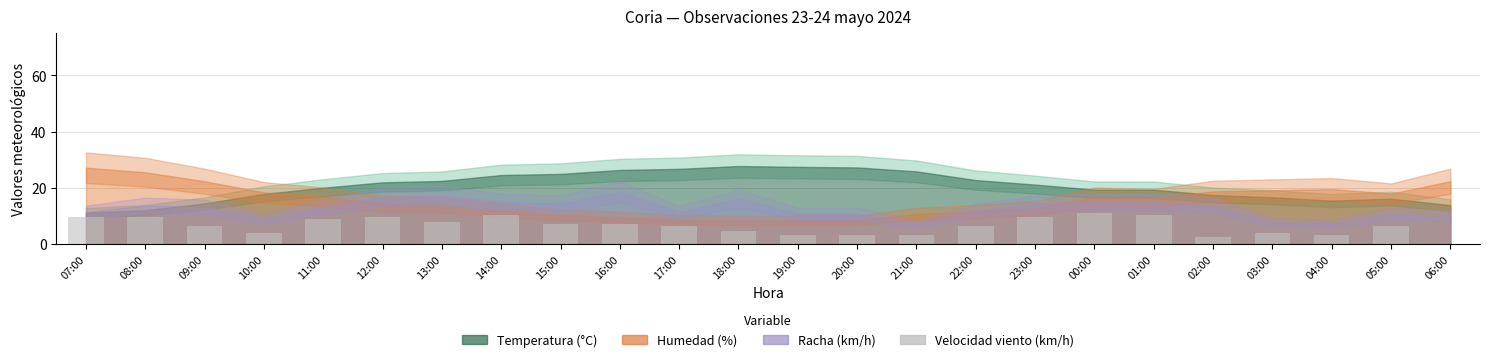

What is the maximum value shown in the chart?

11.2